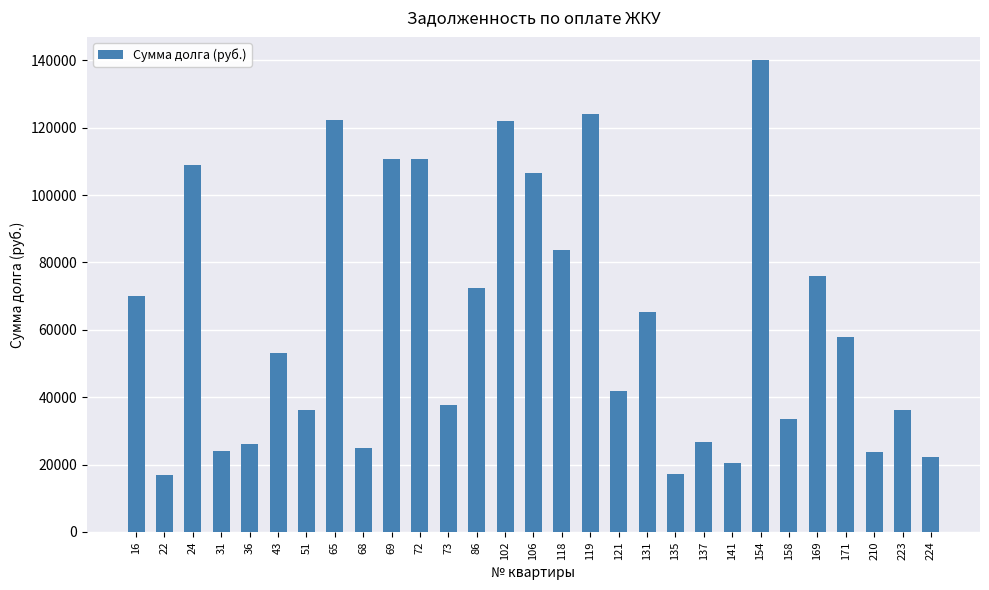

The value at 72 is 149299.2. True or false?

False